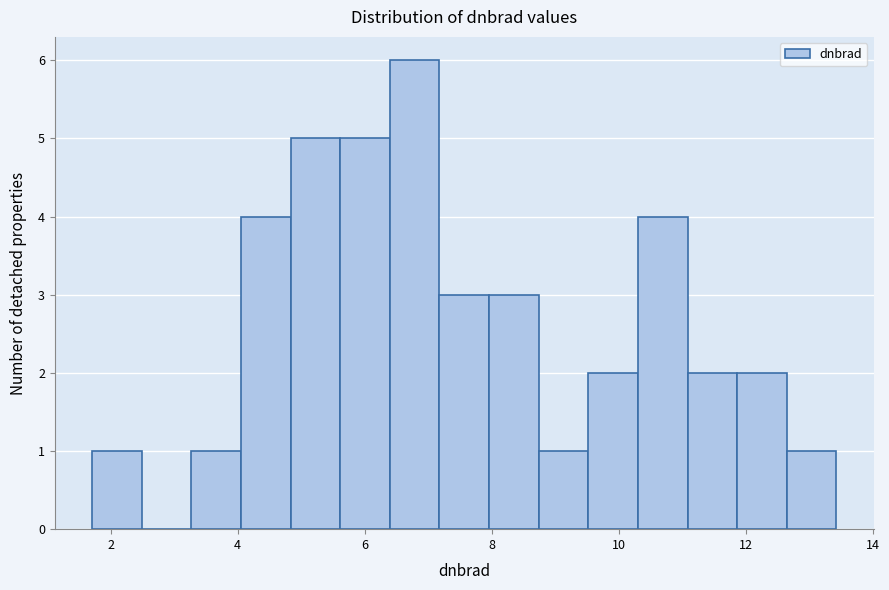

Around what value on the x-axis is the tallest bar? Give the approximate position of its centre, as read against the axis.

6.8